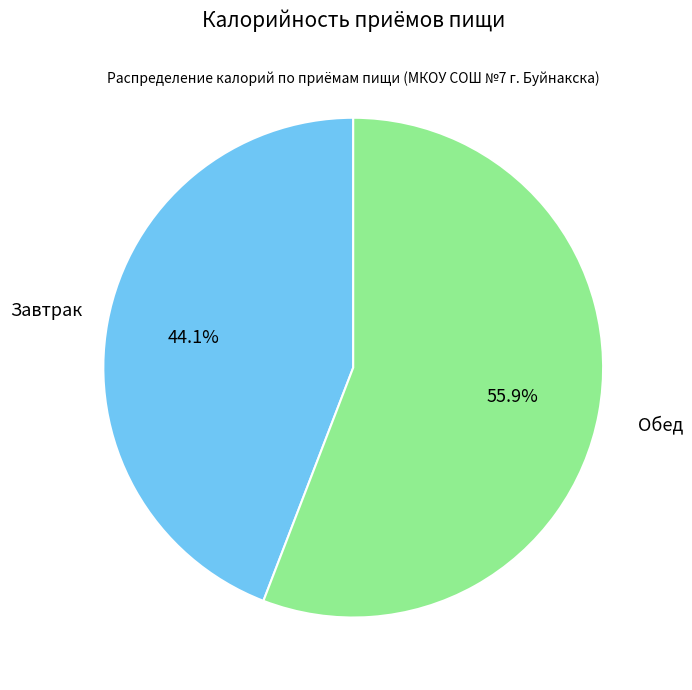

The Завтрак slice represents 50% of the pie. True or false?

False